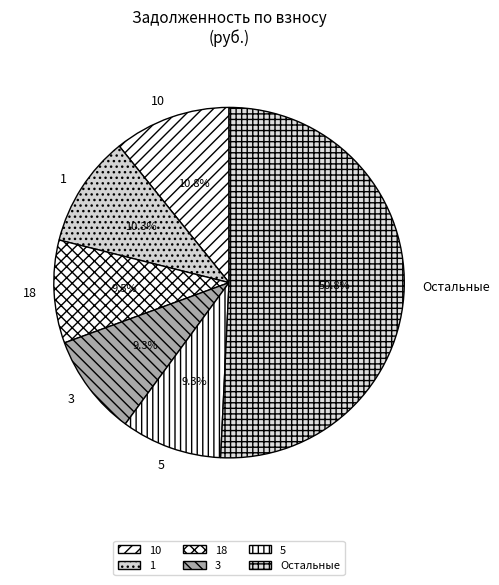

How many segments does this pie chart have?

6